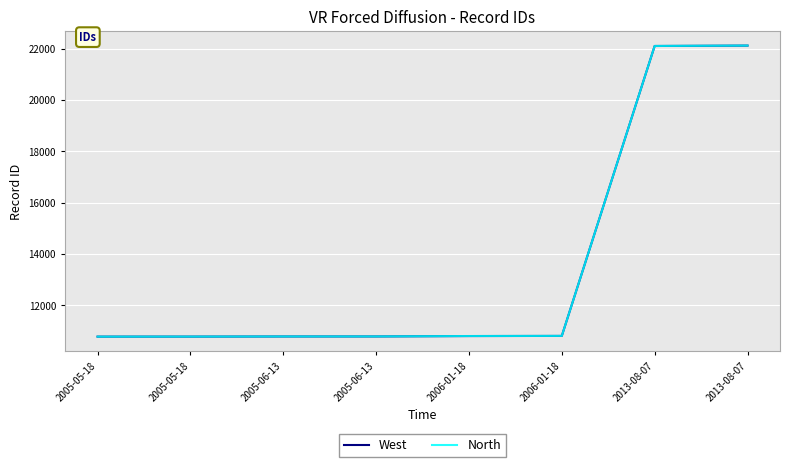

What is the sum of all West values?

108988